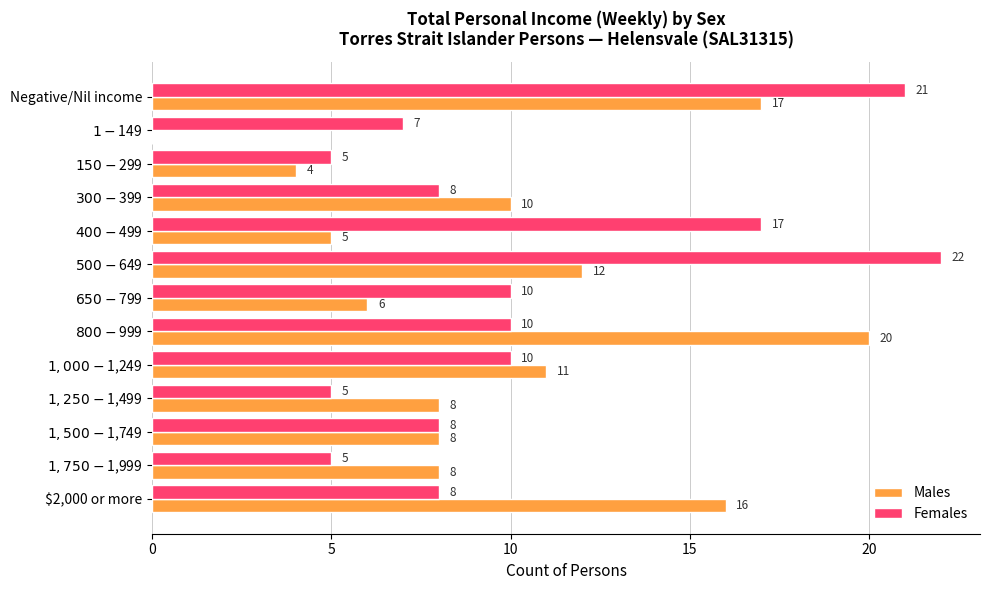

What are all the series names shown in the legend?

Males, Females